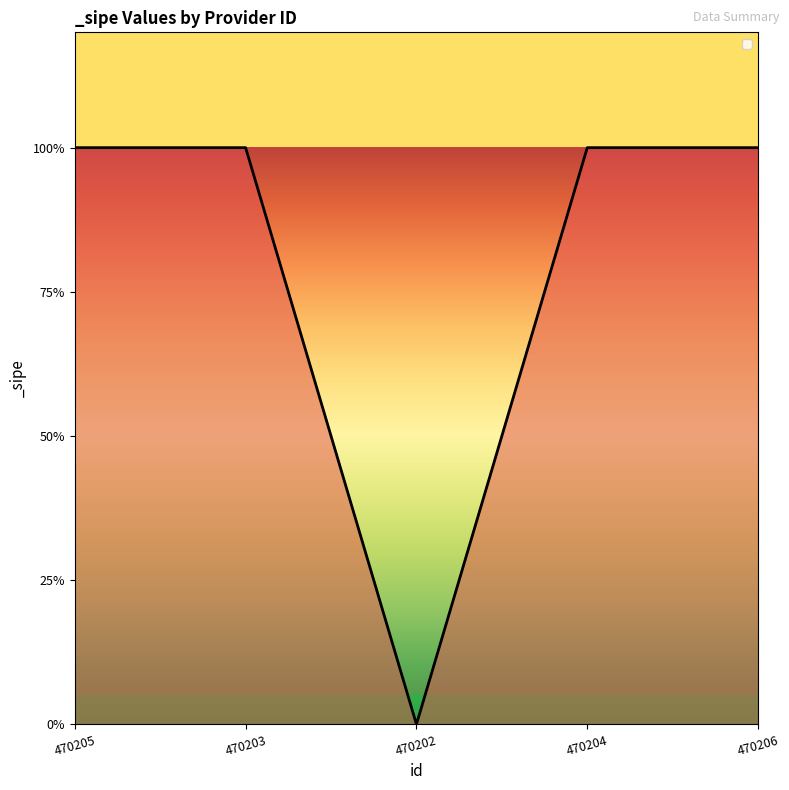

Does the chart display data point markers on the line(s)?

No